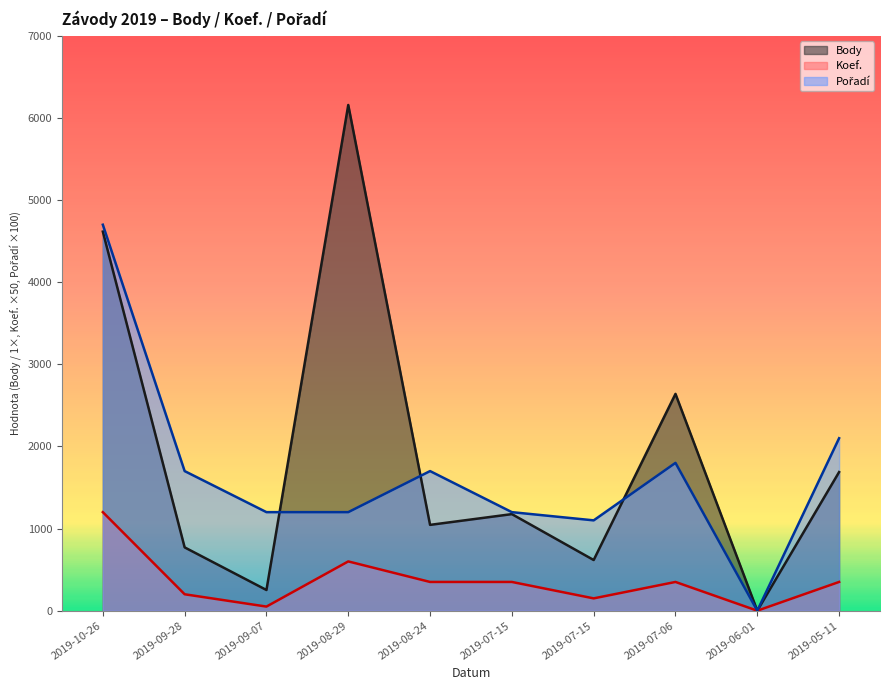

At which category is the sum across all series the highest?

2019-10-26